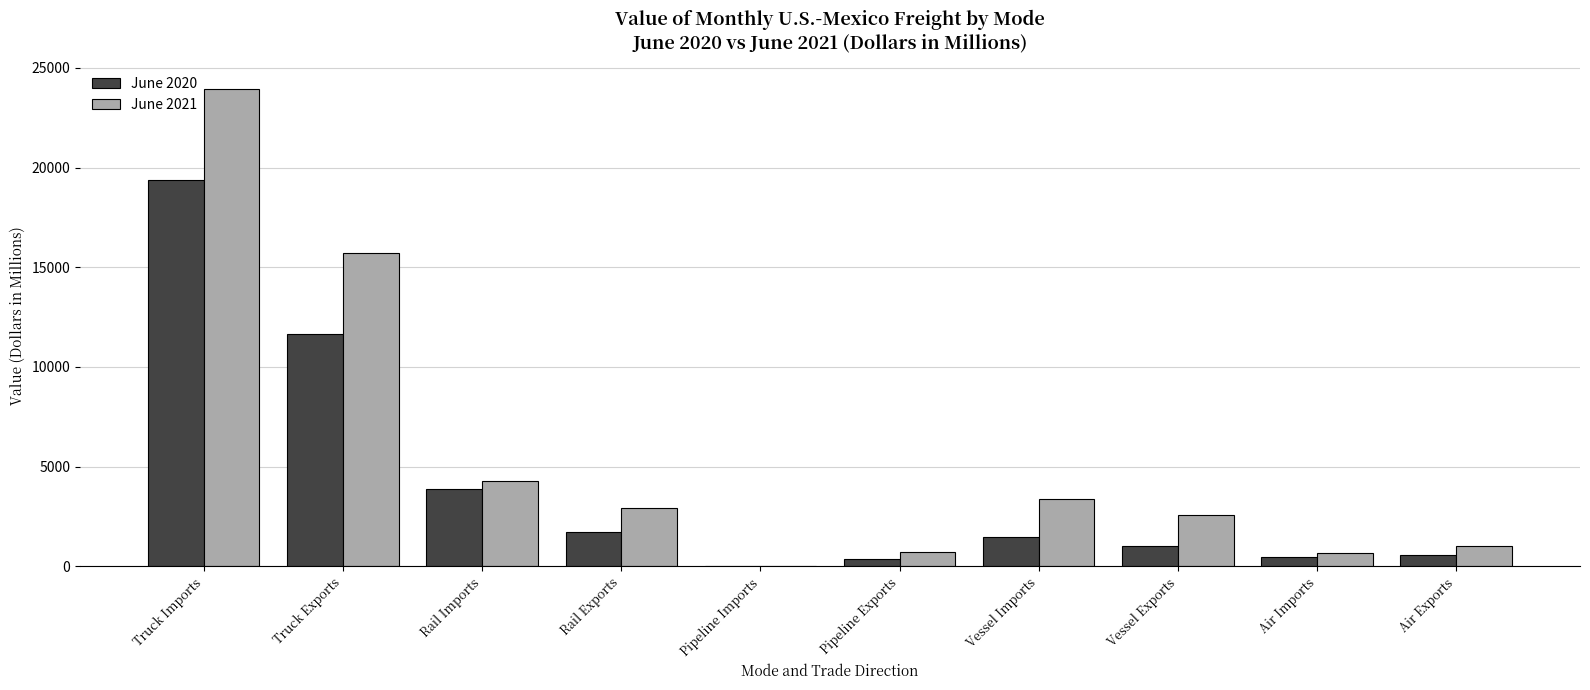

Which series has the largest total across all categories?

June 2021